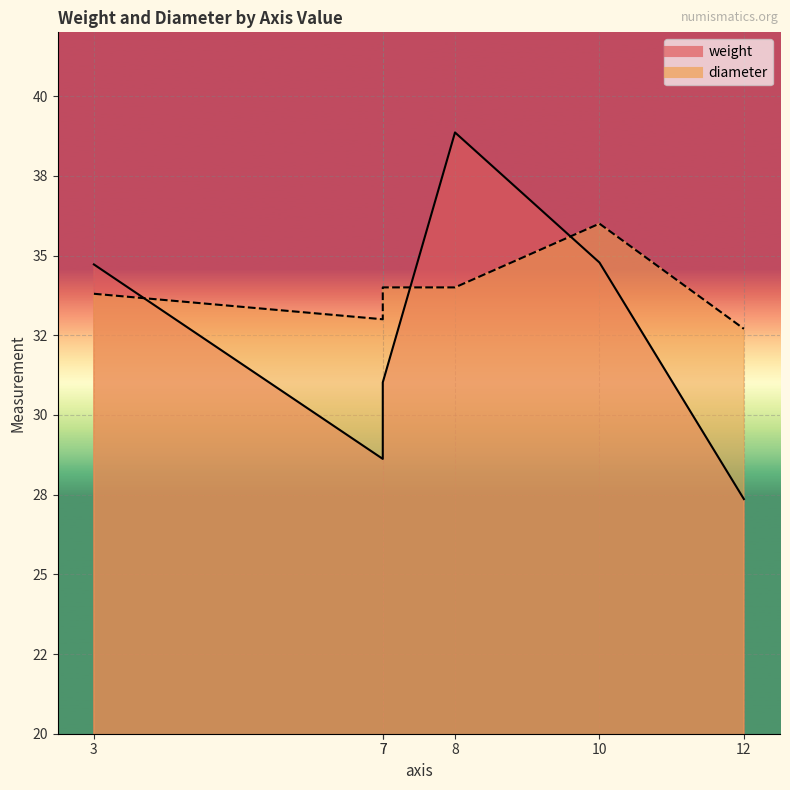

Where does the weight series first go above 34?

3